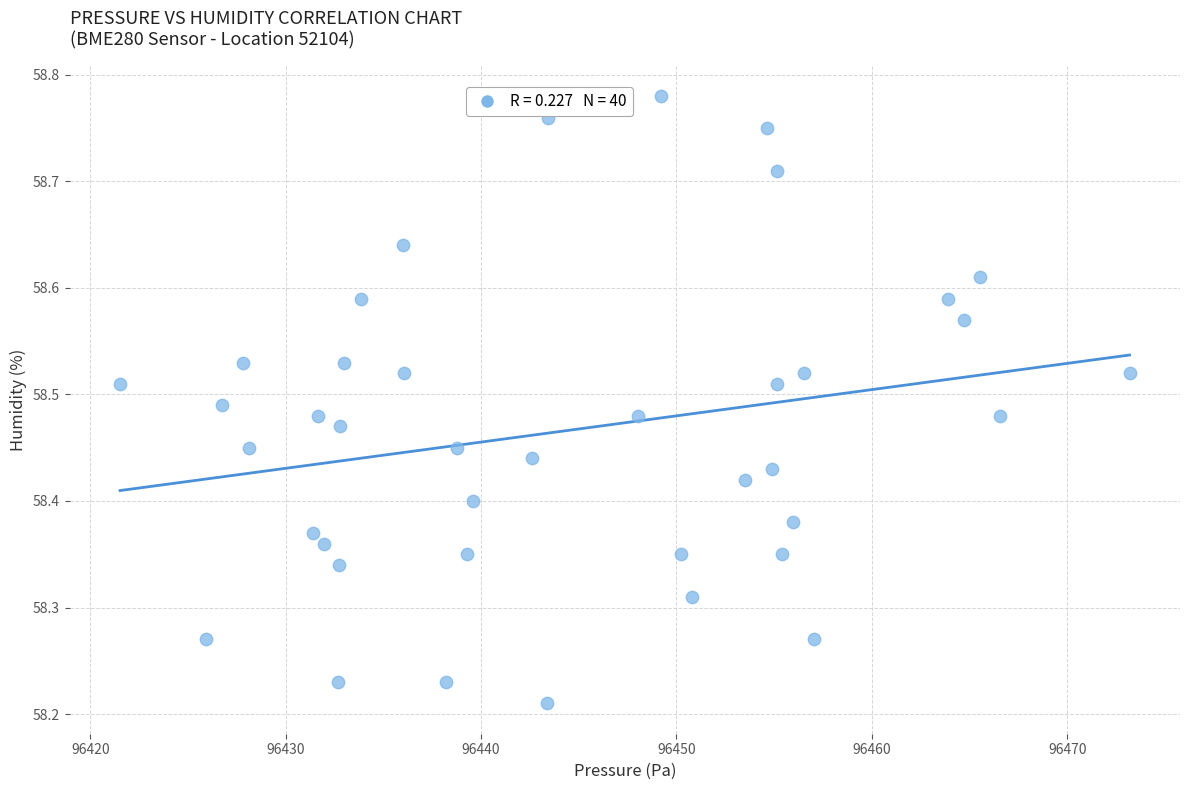

What is the range of X values (max minus min)?

51.7